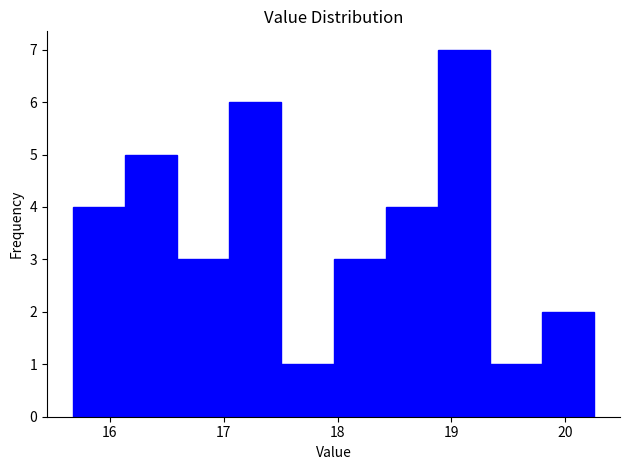

Reading left to right, list every bar in this chart as the range it spans on the x-axis followed by its height. Neither the bar edges nor the heights are printed on the chart, so give them approximately, as read against the axes.

15.7 to 16.1: 4
16.1 to 16.6: 5
16.6 to 17.1: 3
17.1 to 17.5: 6
17.5 to 18.0: 1
18.0 to 18.4: 3
18.4 to 18.9: 4
18.9 to 19.3: 7
19.3 to 19.8: 1
19.8 to 20.3: 2